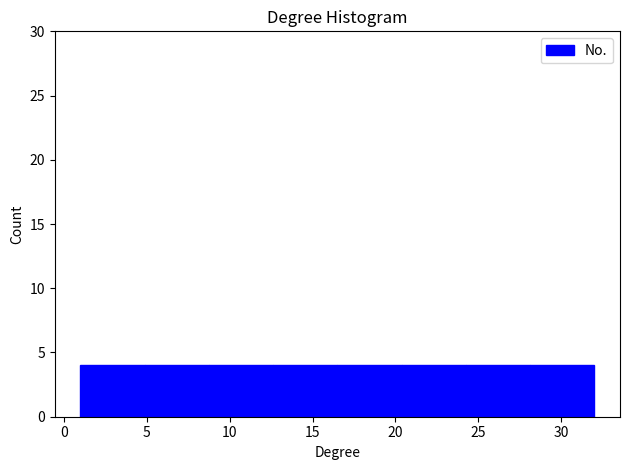

Reading left to right, transcribe this chart: for each bar, give the range it covers on the x-axis and its height. Neither the bar edges nor the heights are printed on the chart, so give them approximately, as read against the axes.

1.0 to 5.0: 4
5.0 to 9.0: 4
9.0 to 12.5: 4
12.5 to 16.5: 4
16.5 to 20.5: 4
20.5 to 24.5: 4
24.5 to 28.0: 4
28.0 to 32.0: 4